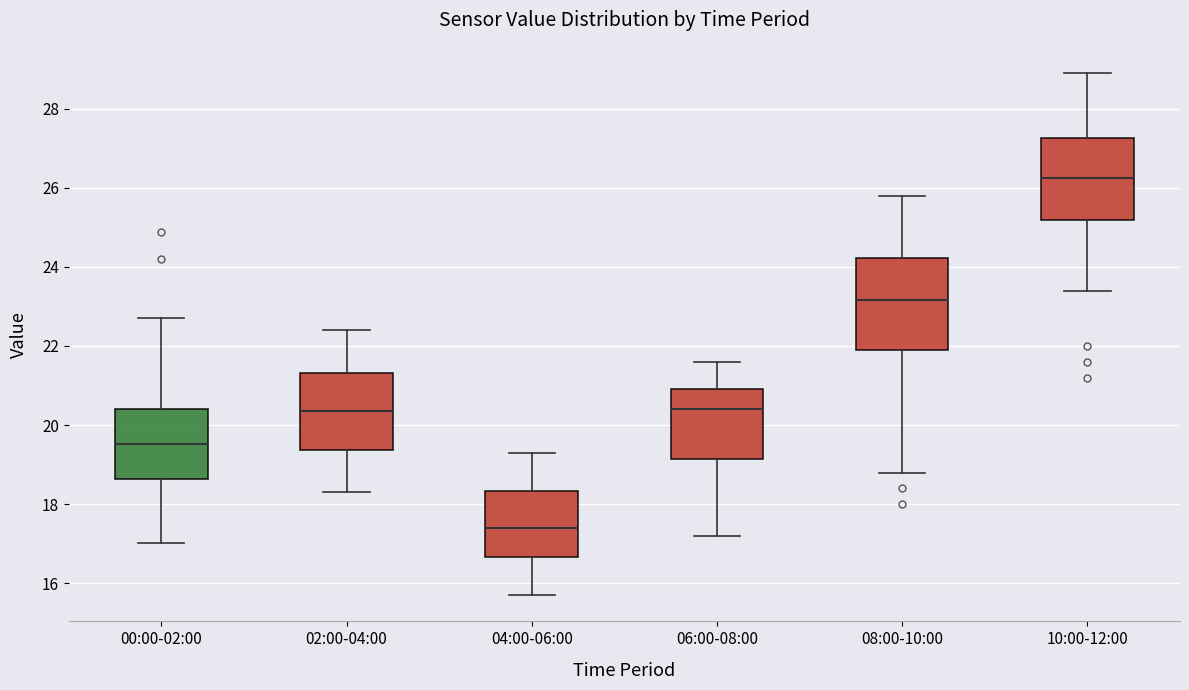

Reading left to right, transcribe this box plot: for each box, give where its median line is, the range the box spans, and where its two whiskers end, as read against the y-axis. The values are not printed on the chart, so give them approximately, as read against the axis.

00:00-02:00: median 19.6, box 18.6 to 20.4, whiskers 17.0 to 22.8
02:00-04:00: median 20.4, box 19.4 to 21.4, whiskers 18.4 to 22.4
04:00-06:00: median 17.4, box 16.6 to 18.4, whiskers 15.8 to 19.4
06:00-08:00: median 20.4, box 19.2 to 21.0, whiskers 17.2 to 21.6
08:00-10:00: median 23.2, box 22.0 to 24.2, whiskers 18.8 to 25.8
10:00-12:00: median 26.2, box 25.2 to 27.2, whiskers 23.4 to 29.0